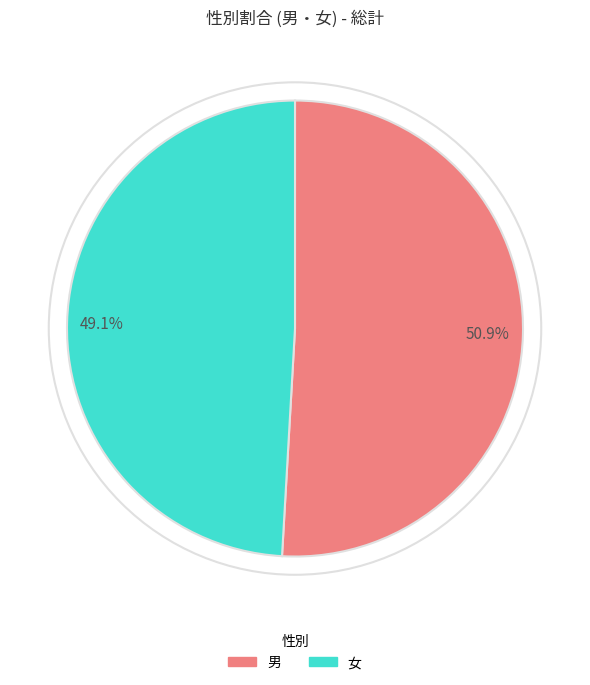

How many slices are in this pie chart?

2